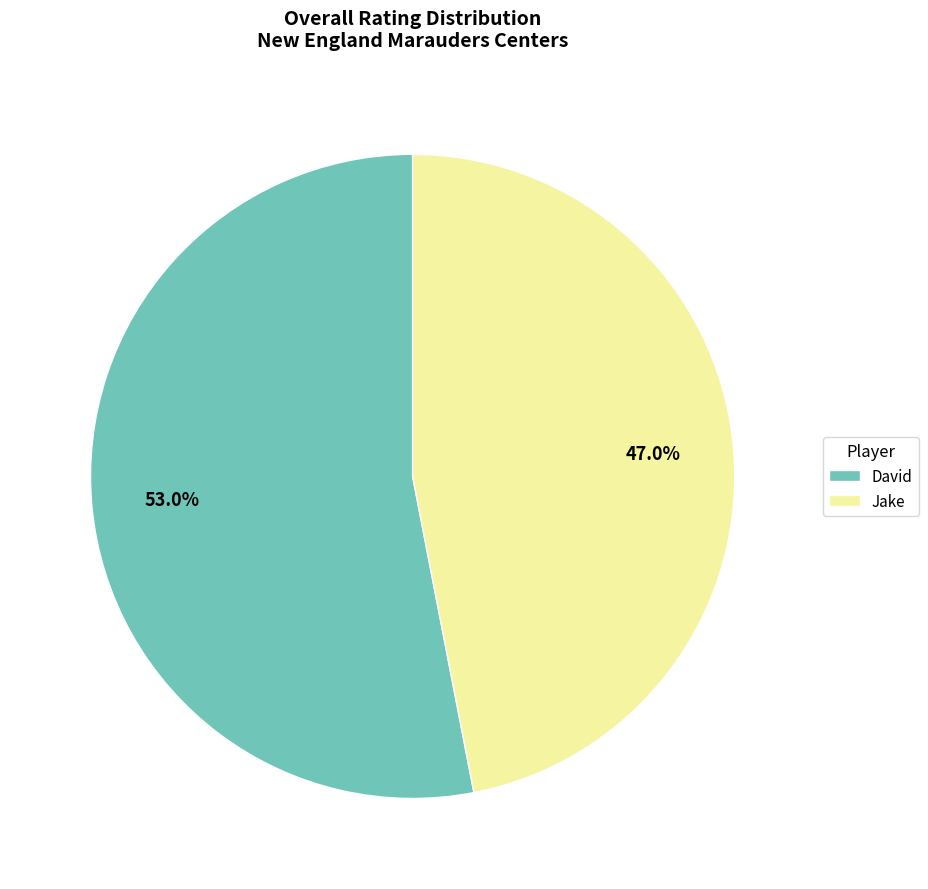

Count the number of slices in the pie.

2